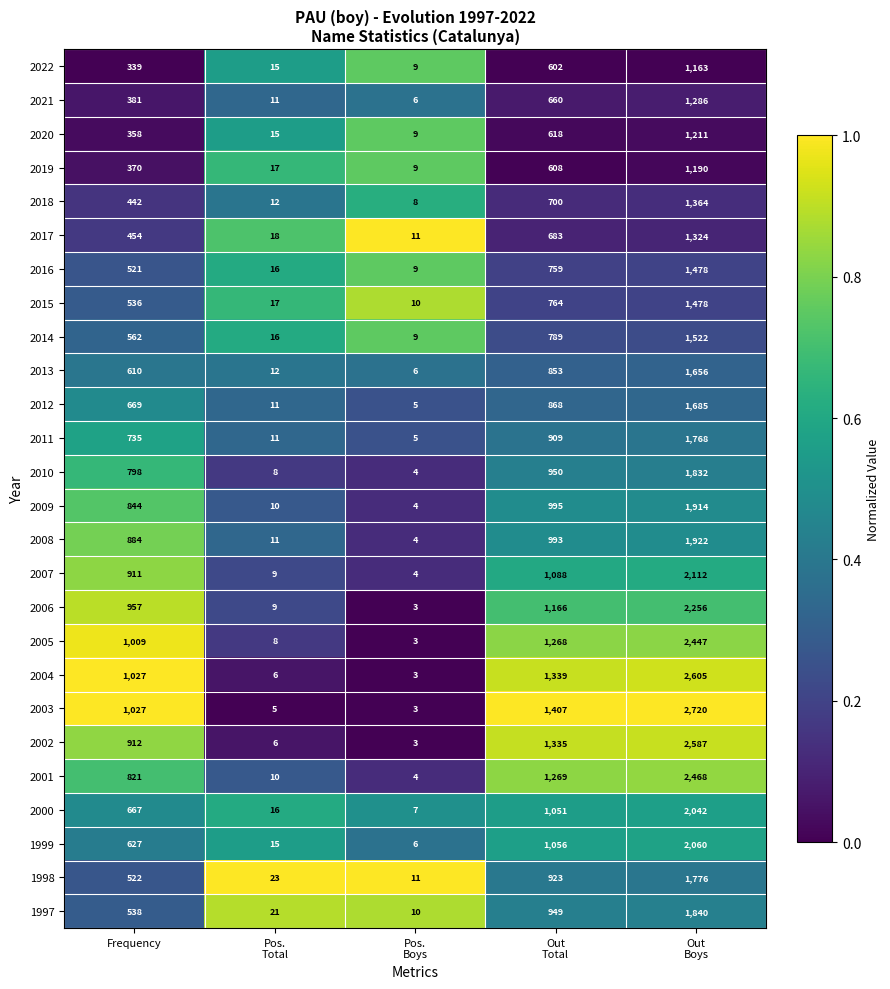

What is the average value of the 1998 series?

651